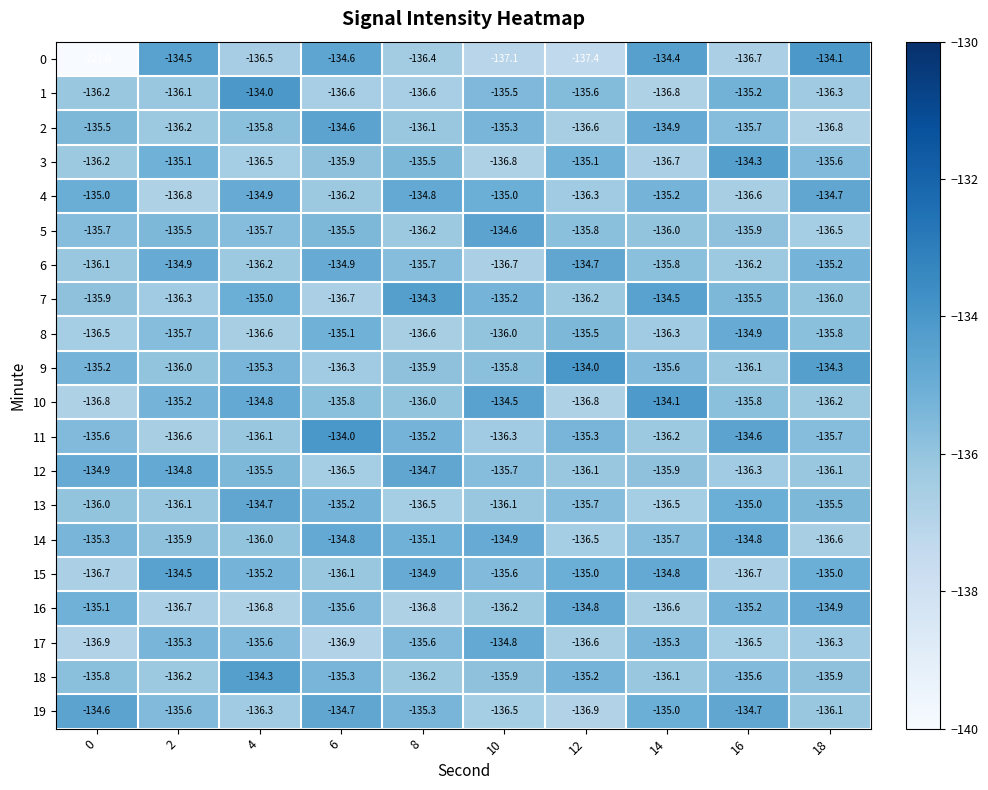

What is the spread (max minus min) of values at 6?

2.9